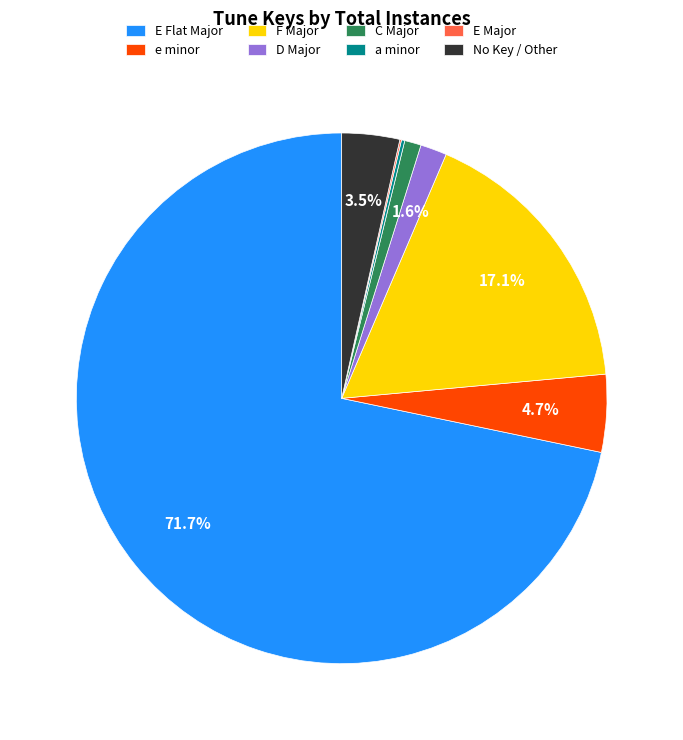

True or false: e minor accounts for 5% of the total.

True